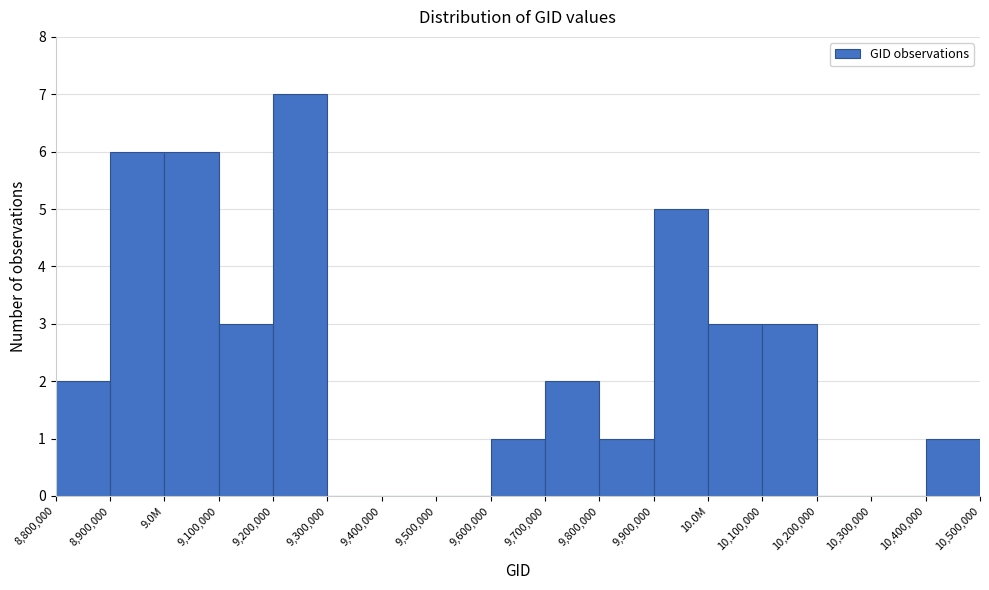

Reading right to left, transcribe all the data shown in this chart.

10,400,000=1	10,300,000=0	10,200,000=0	10,100,000=3	10.0M=3	9,900,000=5	9,800,000=1	9,700,000=2	9,600,000=1	9,500,000=0	9,400,000=0	9,300,000=0	9,200,000=7	9,100,000=3	9.0M=6	8,900,000=6	8,800,000=2